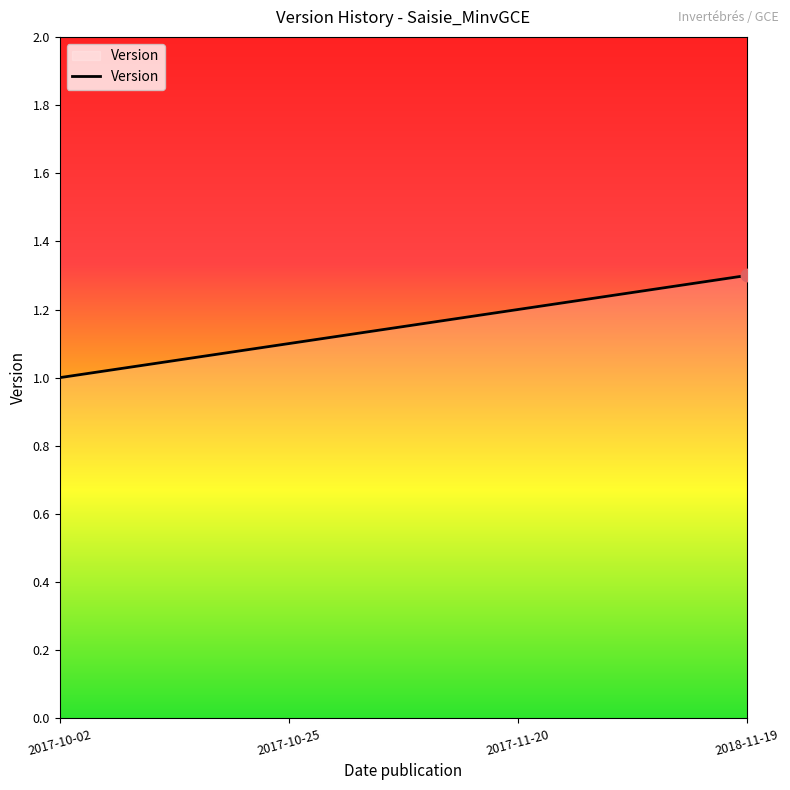

Between 2017-10-25 and 2017-11-20, which is larger?

2017-11-20